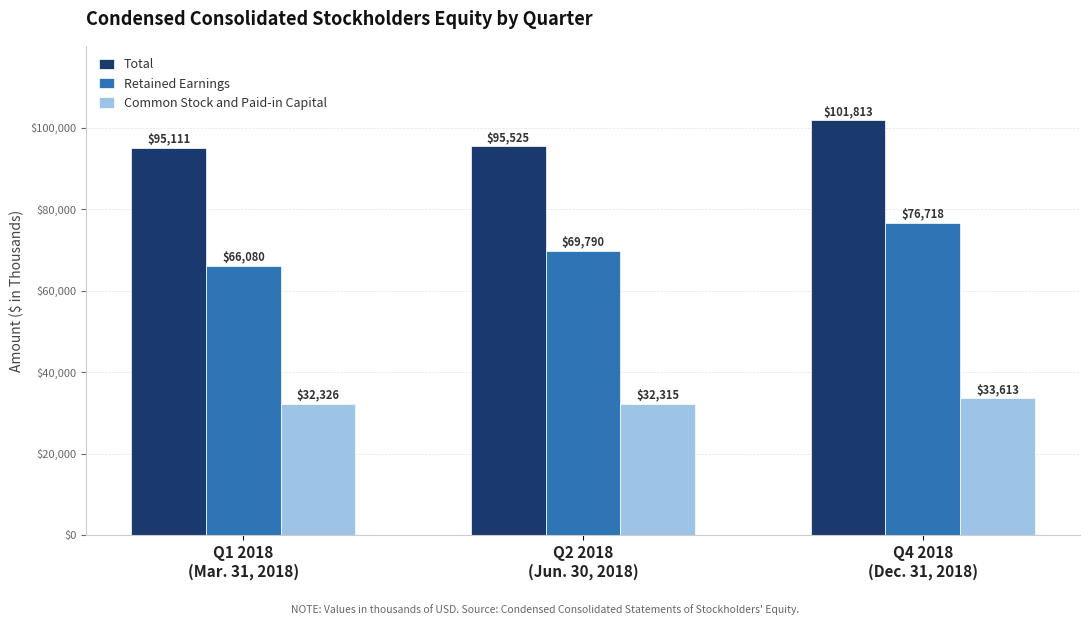

Which category has the highest value across all series?

Q4 2018
(Dec. 31, 2018)